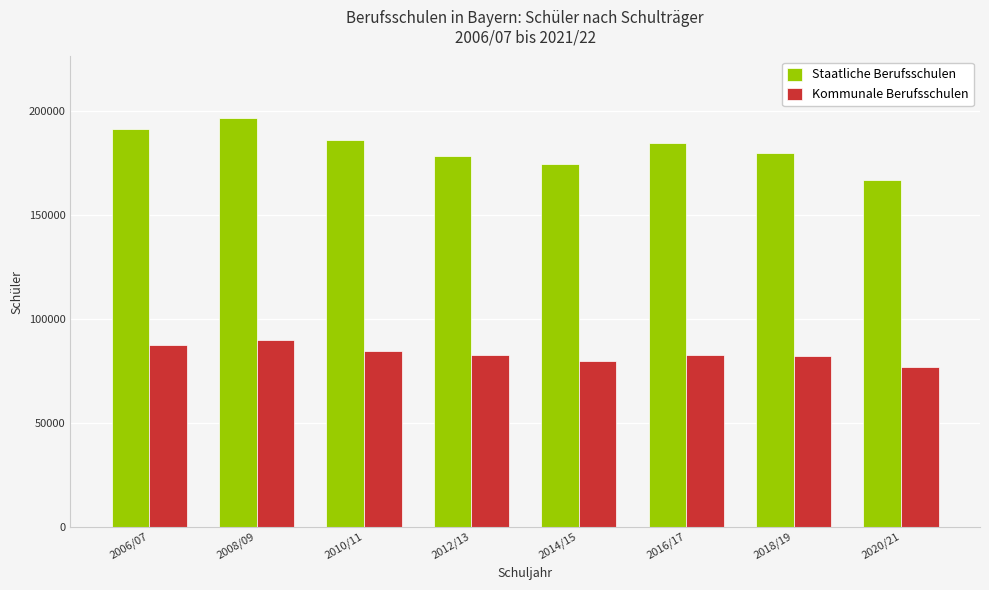

Between 2008/09 and 2016/17, which series saw the biggest shift?

Staatliche Berufsschulen